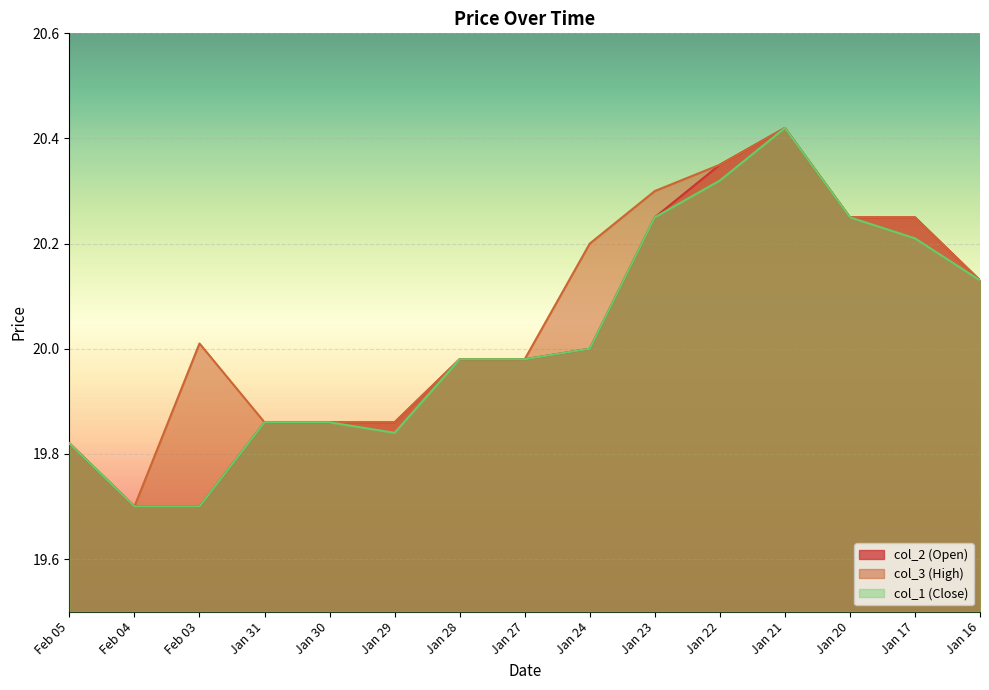

True or false: col_3 and col_1 cross at least once.

False